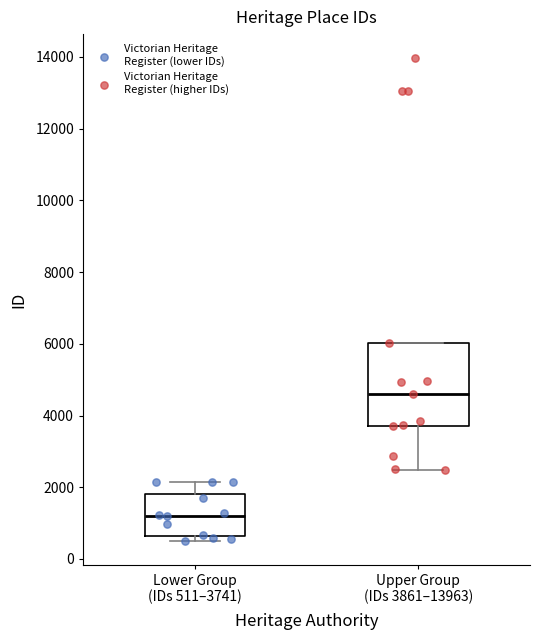

Reading left to right, transcribe this box plot: for each box, give where its median line is, the range the box spans, and where its two whiskers end, as read against the y-axis. The values are not printed on the chart, so give them approximately, as read against the axis.

Lower Group (IDs 511–3741): median 1200, box 600 to 1800, whiskers 600 (just below the box's lower edge) to 2200
Upper Group (IDs 3861–13963): median 4600, box 3800 to 6000, whiskers 2400 to 6000